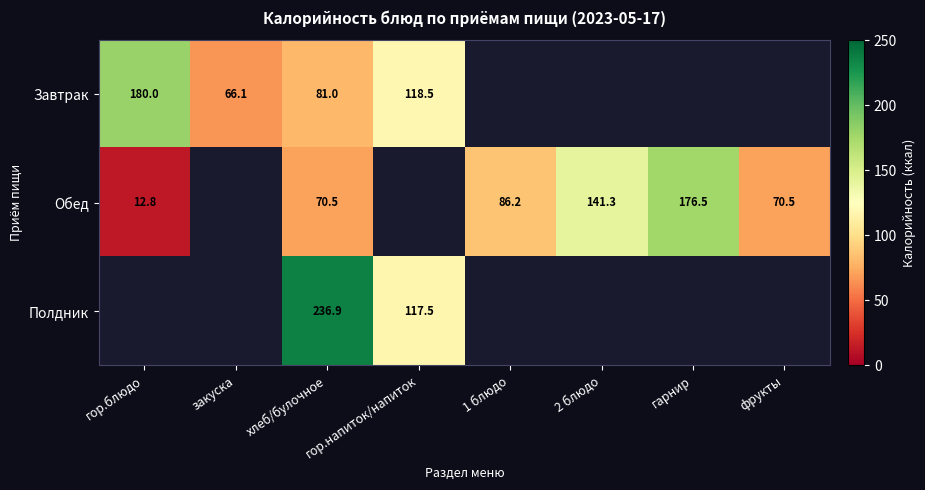

The value of Полдник at хлеб/булочное is 236.9. True or false?

True